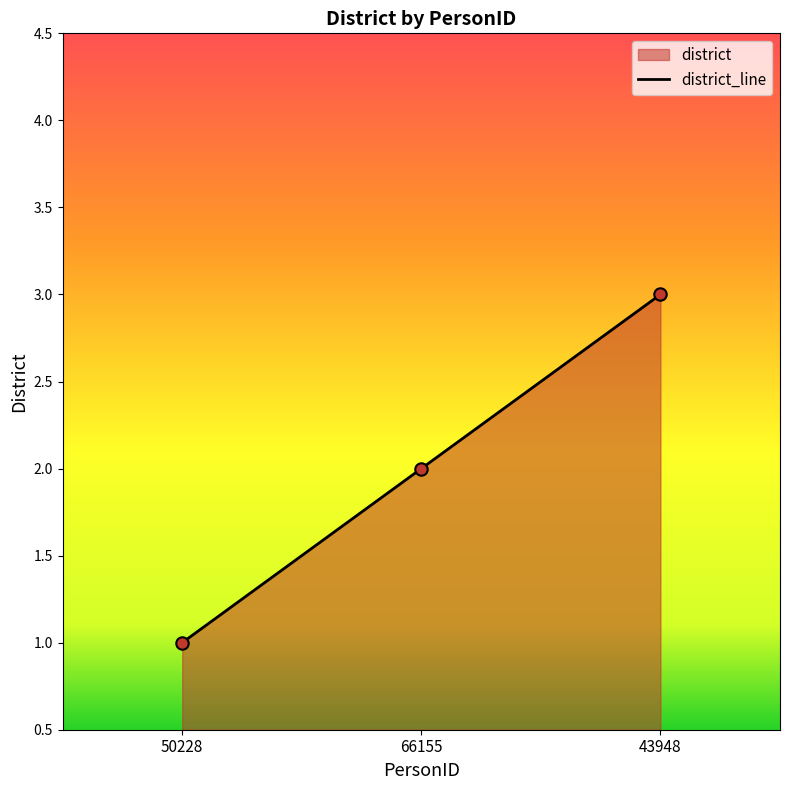

Which has a higher value, 66155 or 43948?

43948